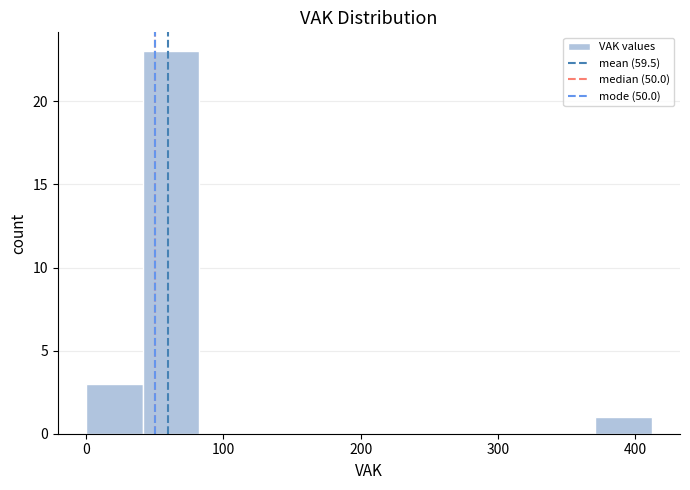

Reading left to right, transcribe this chart: for each bar, give the range it covers on the x-axis and its height. Neither the bar edges nor the heights are printed on the chart, so give them approximately, as read against the axes.

0 to 40: 3
40 to 80: 23
80 to 120: 0
120 to 160: 0
160 to 210: 0
210 to 250: 0
250 to 290: 0
290 to 330: 0
330 to 370: 0
370 to 410: 1